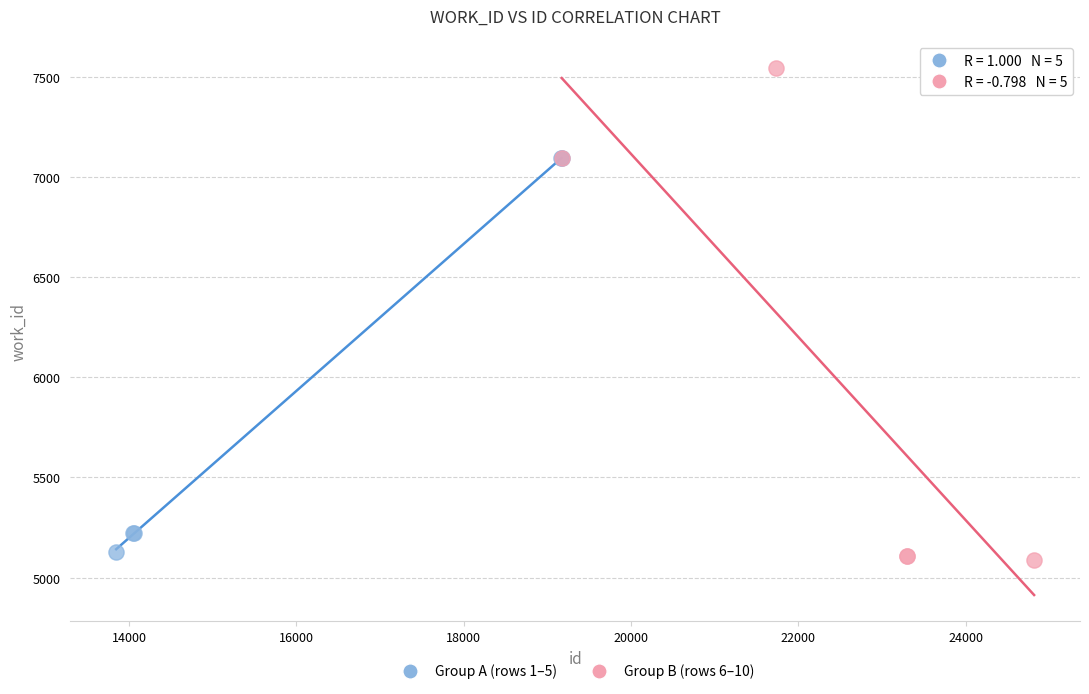

Which series contains the highest Y value?

Group B (rows 6–10)